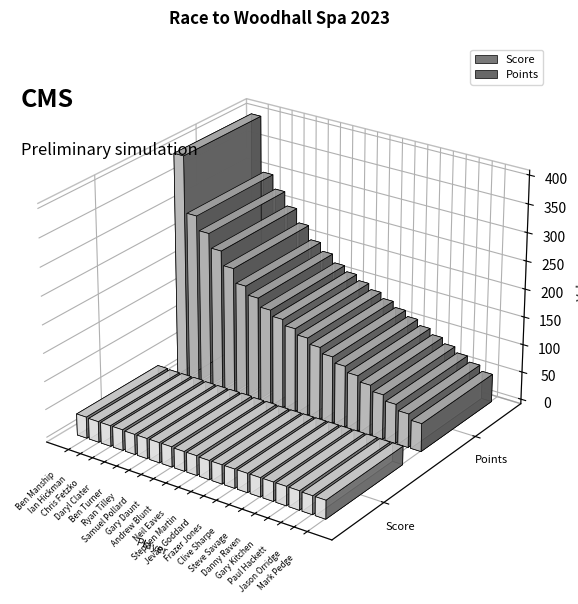

Which series has the largest total across all categories?

Points